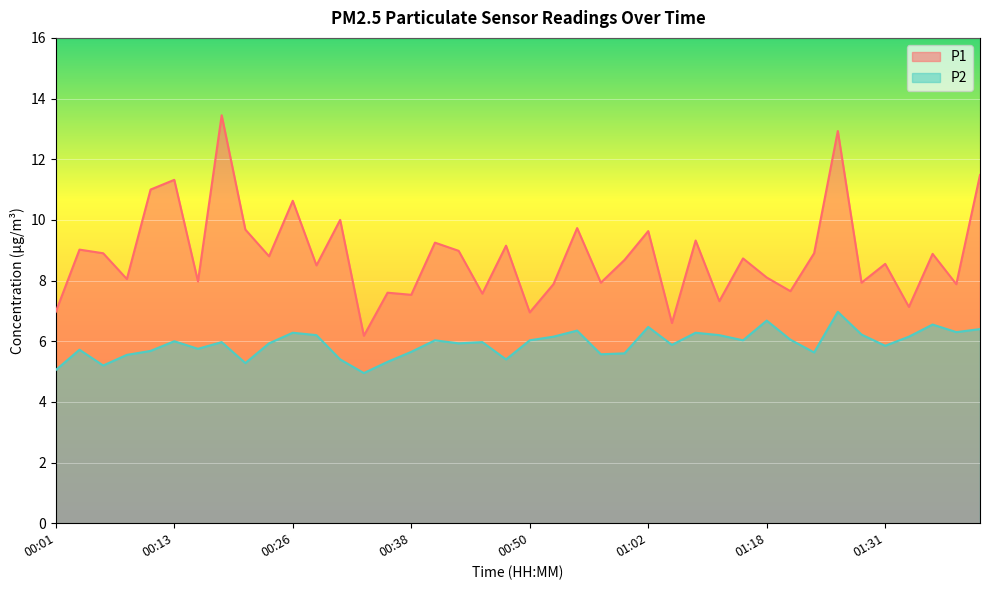

What is the total value across all series at 00:23?

14.7